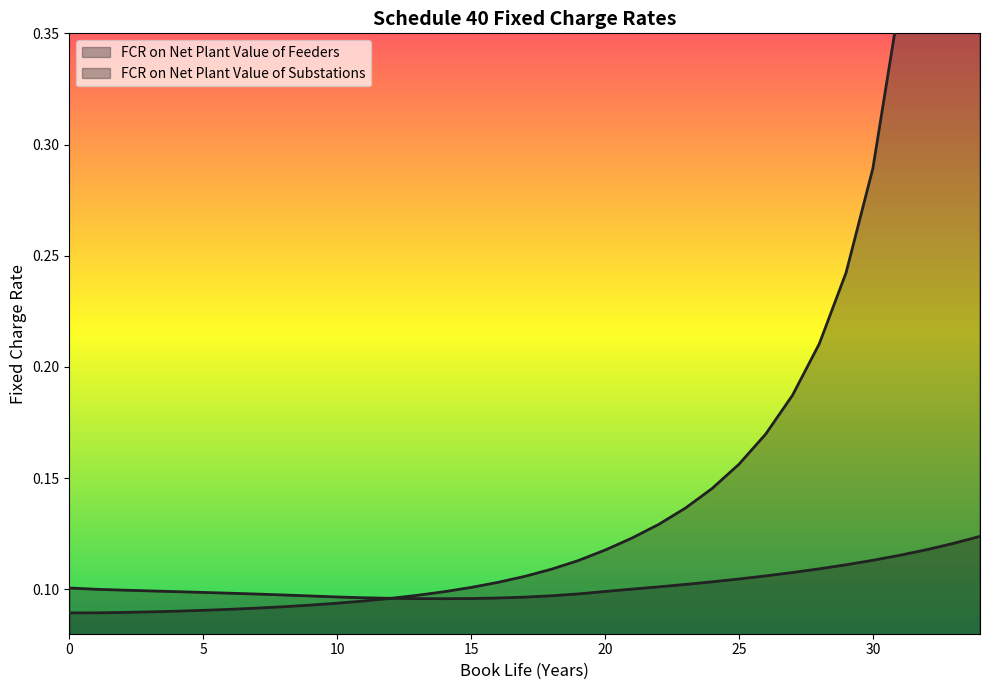

Read the FCR on Net Plant Value of Feeders value at 20.

0.1